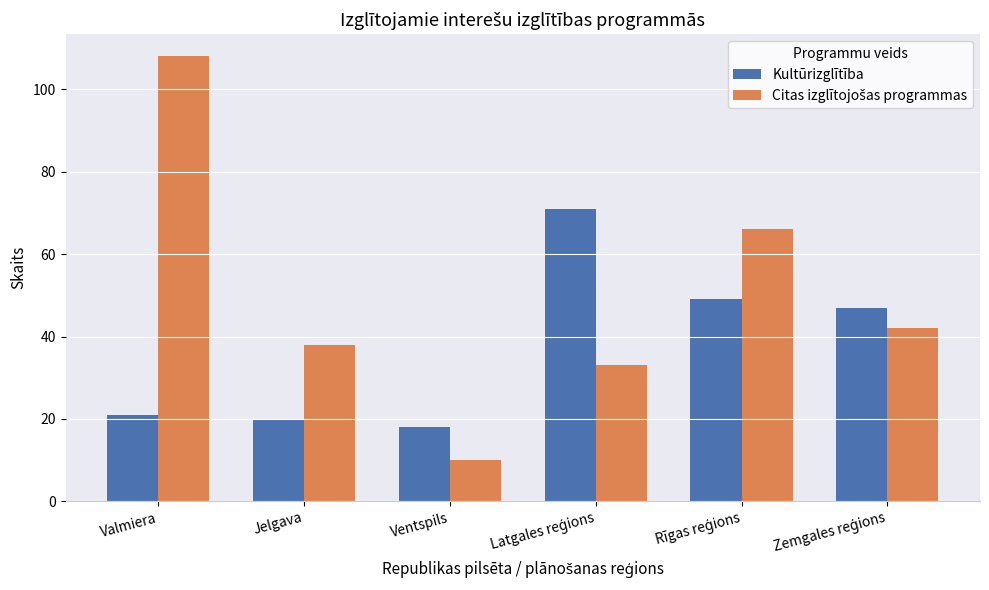

At which category is the sum across all series the highest?

Valmiera